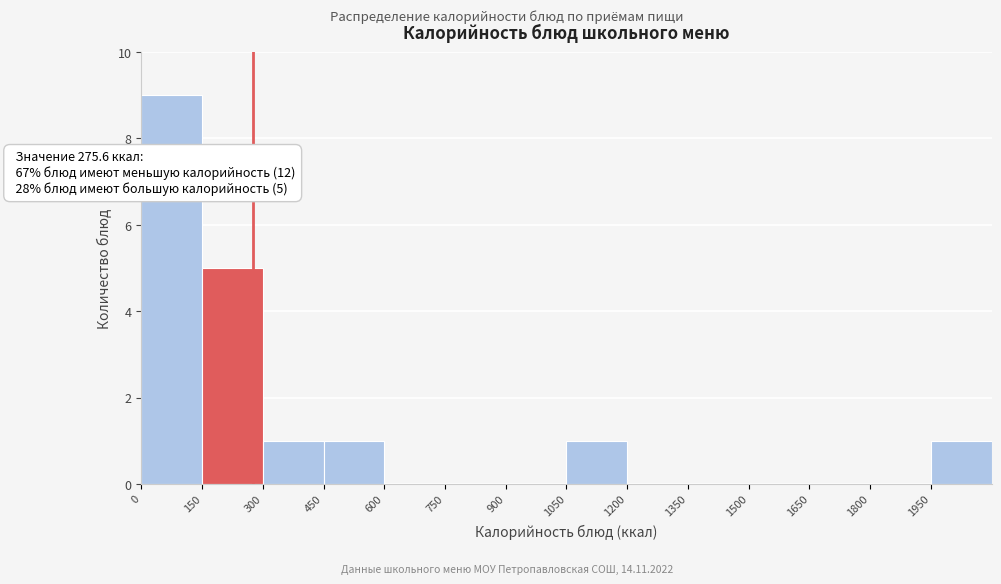

Over which range of the x-axis is the bar tallest?

0 to 150